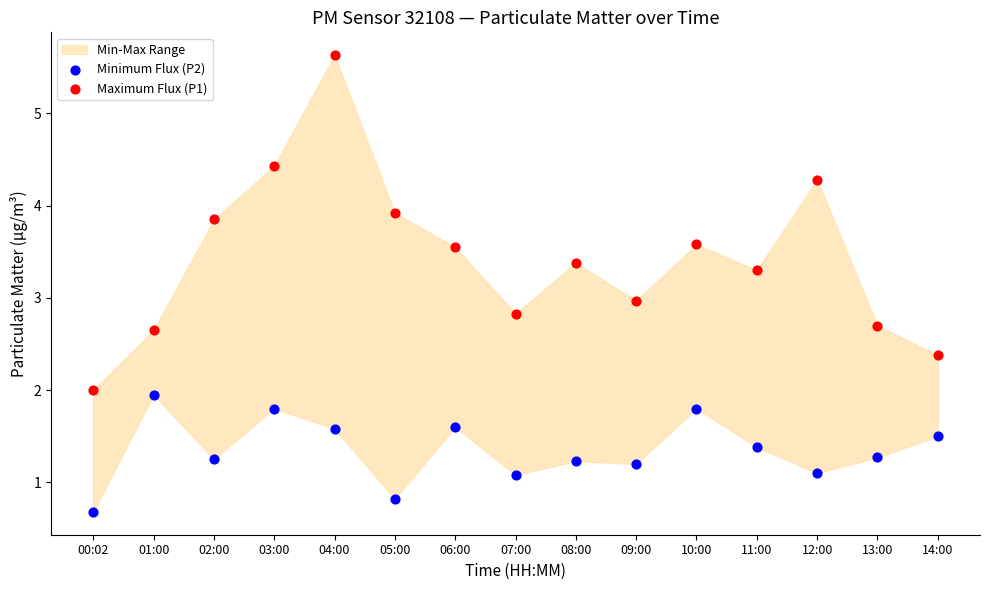

Which series contains the highest Y value?

Maximum Flux (P1)